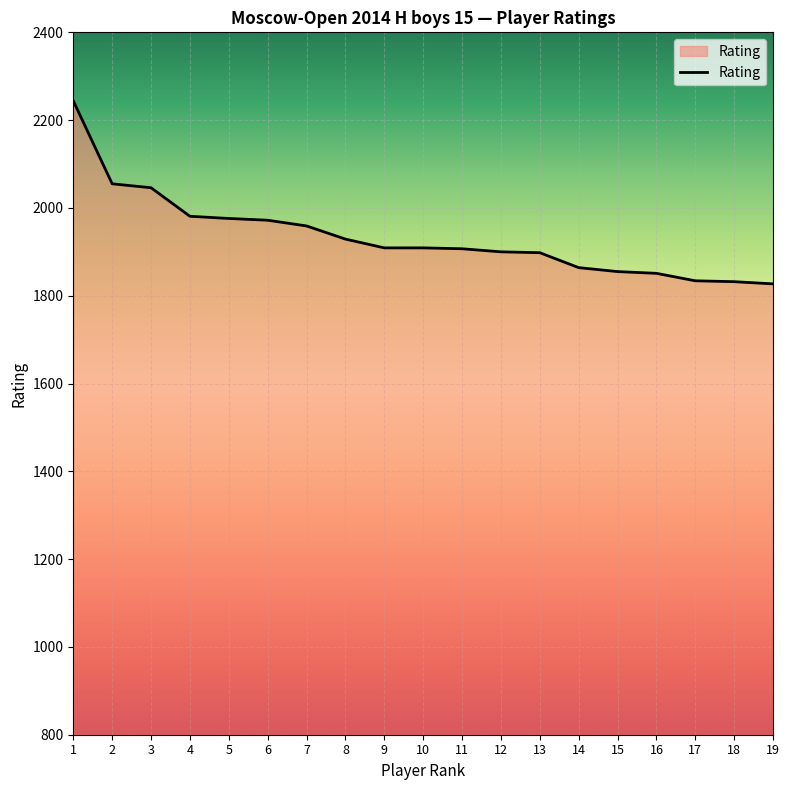

What is the difference between the second highest and second lowest values?

223